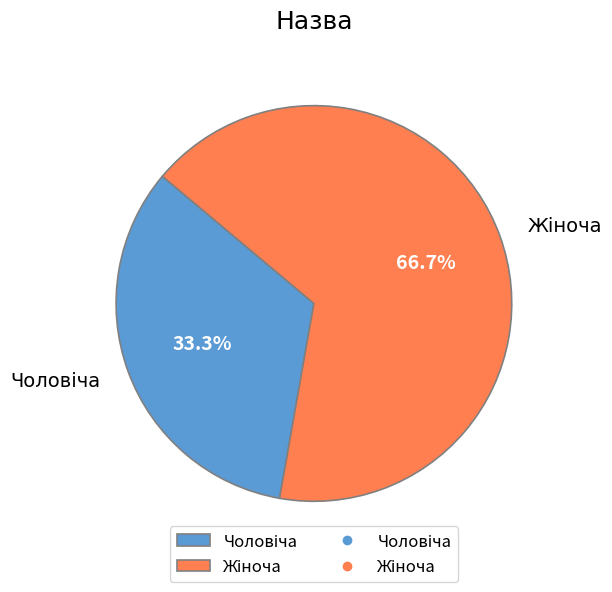

Is there a majority slice in this chart?

Yes